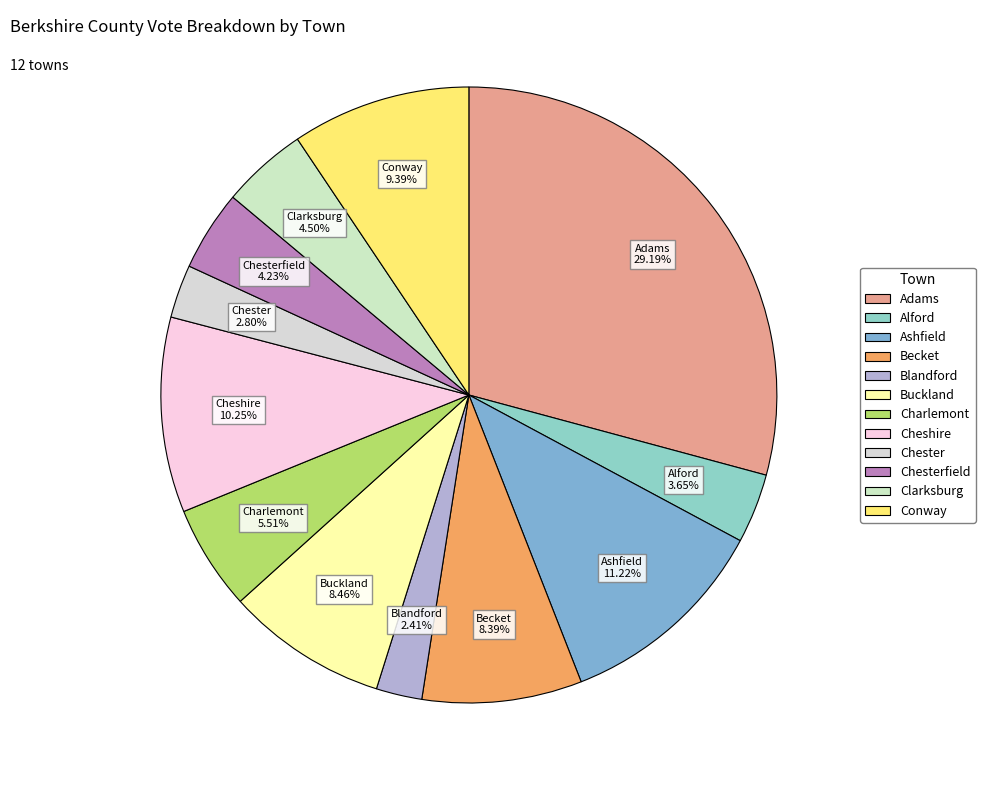

To the nearest percent, what is the average slice percentage?

8%